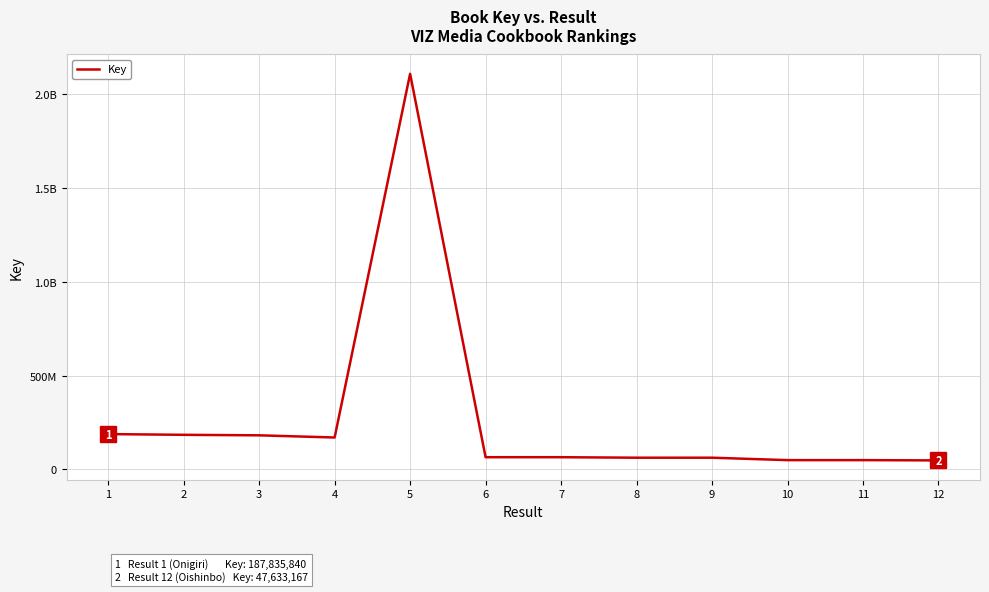

What is the difference between the second highest and minimum values?

140202673